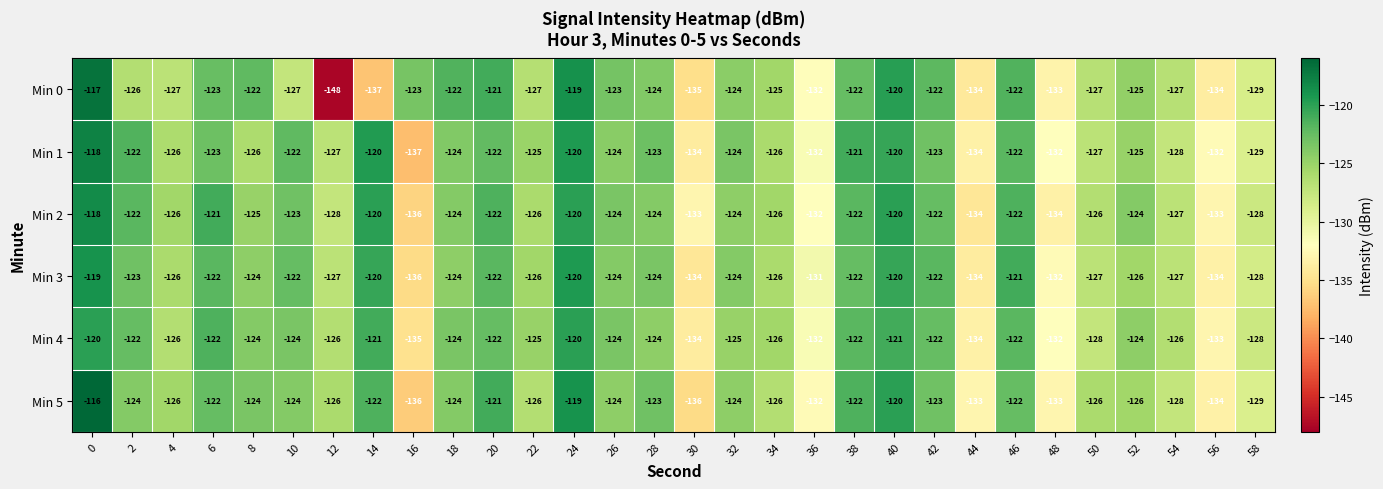

Which series has the largest range (max minus min)?

Min 0